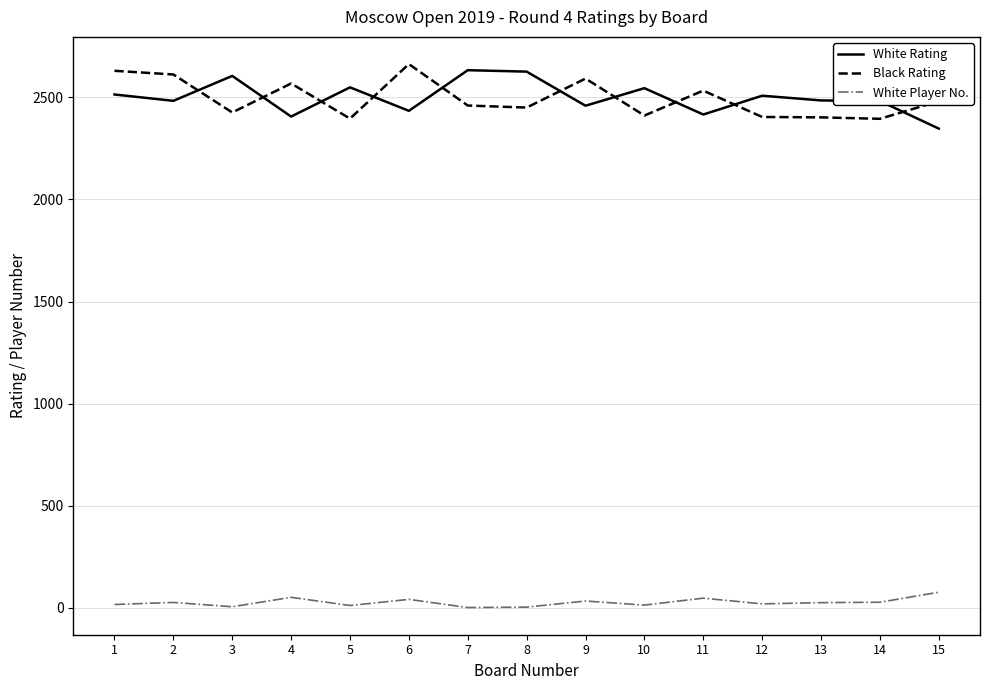

The White Player No. series shows 48 at 11. True or false?

True